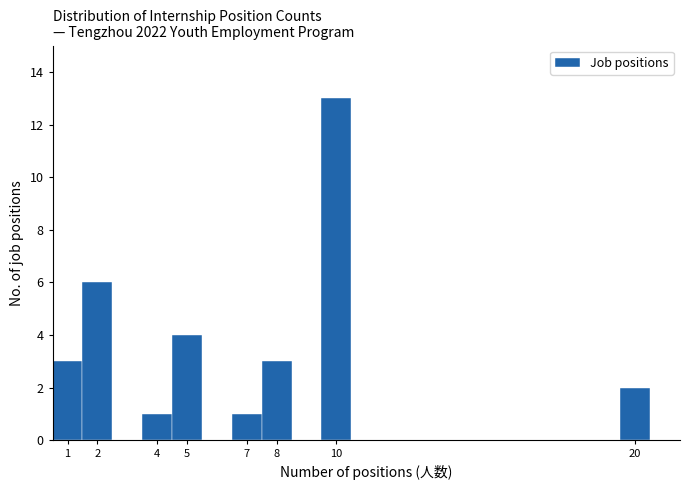

What is the height of the bar covering 9.5 to 10.5 on the x-axis? The values are not printed on the chart, so give them approximately, as read against the axis.

13